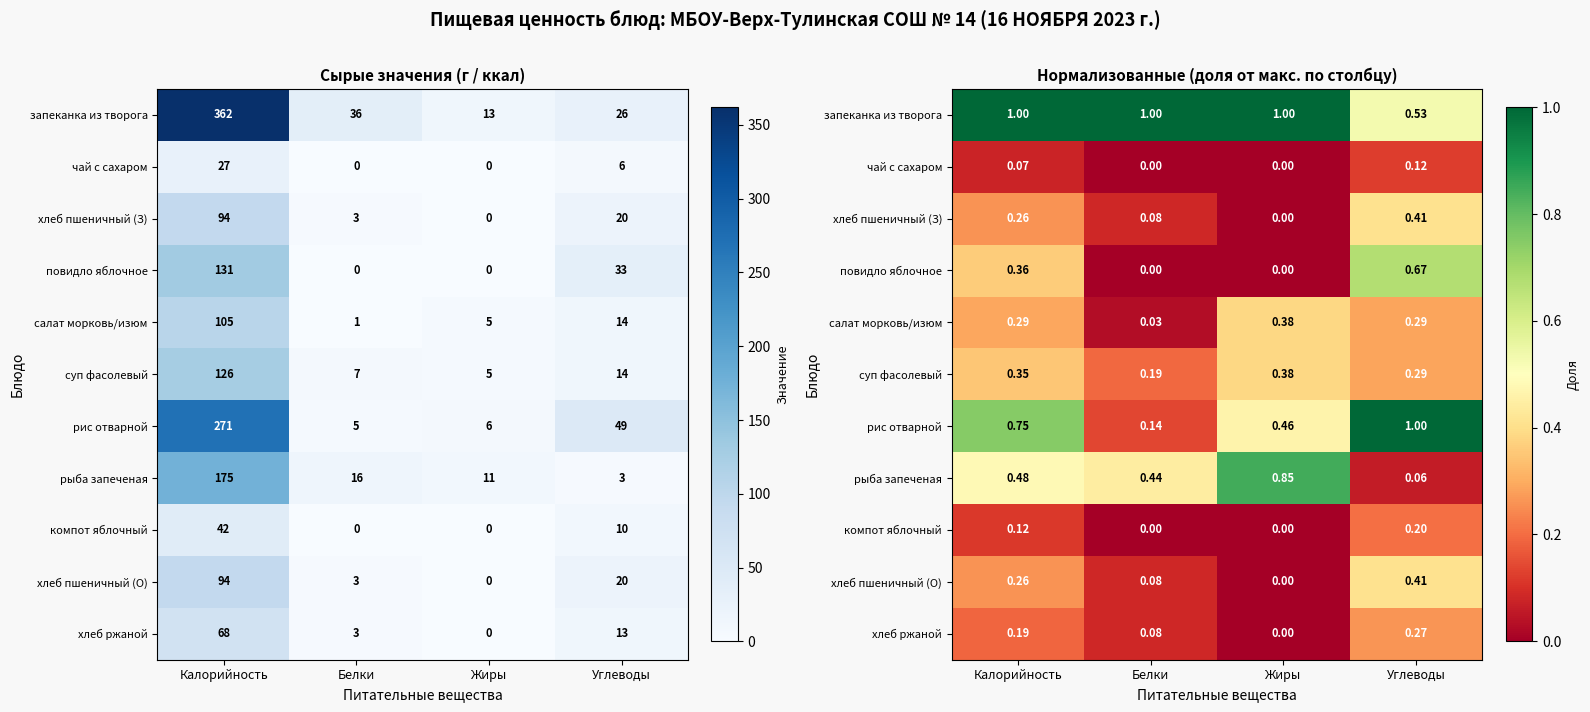

What is the spread (max minus min) of values at Калорийность?

0.9